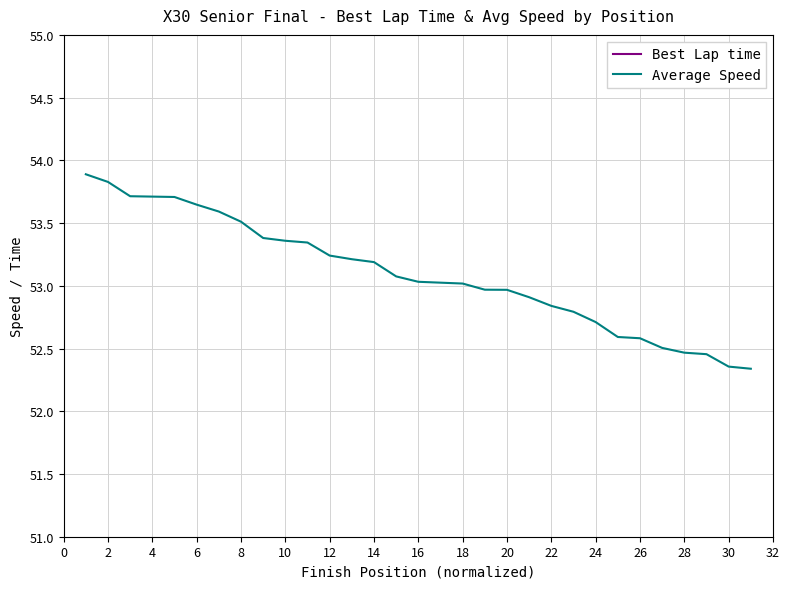

How many series are shown in this chart?

2